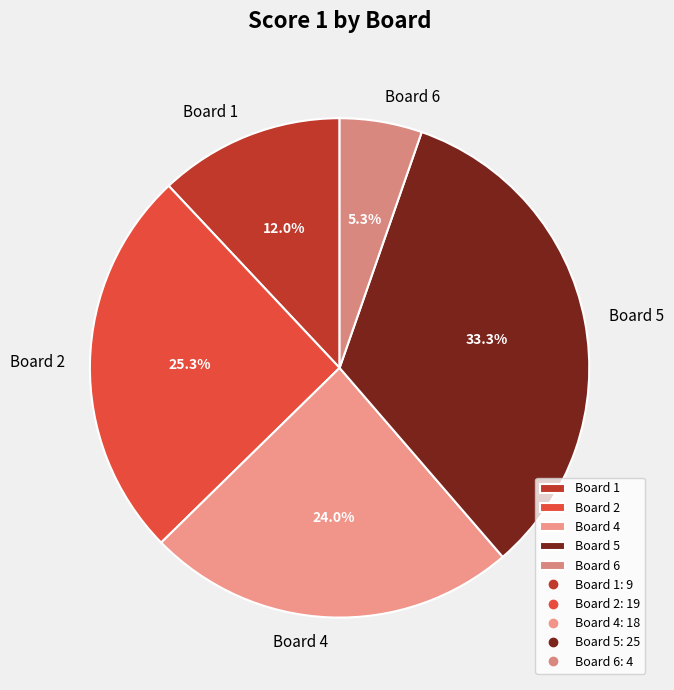

Which has a higher value, Board 6 or Board 1?

Board 1